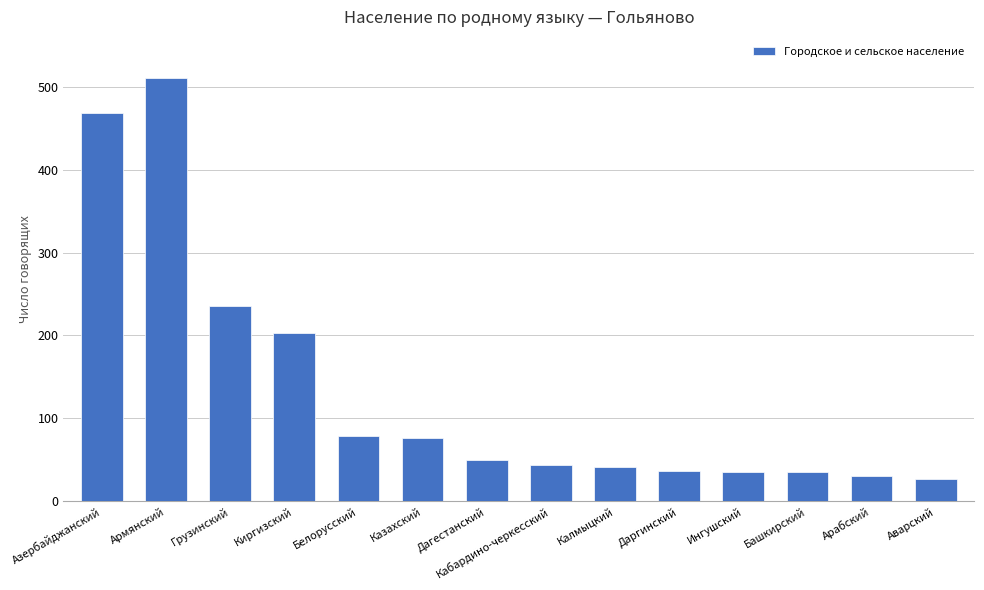

Which label corresponds to the largest value in the chart?

Армянский